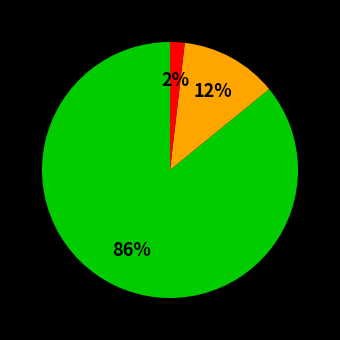

Is there a majority slice in this chart?

Yes